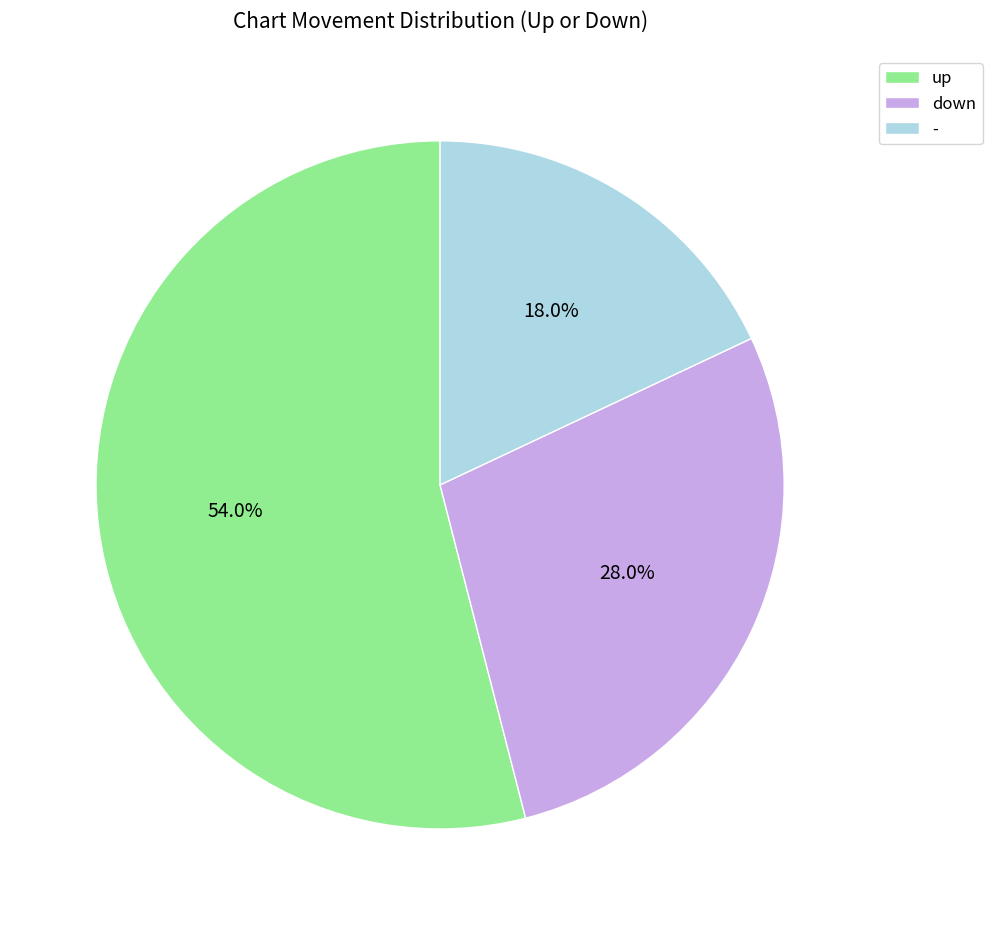

What is the ratio of the value at - to the value at up?

0.3